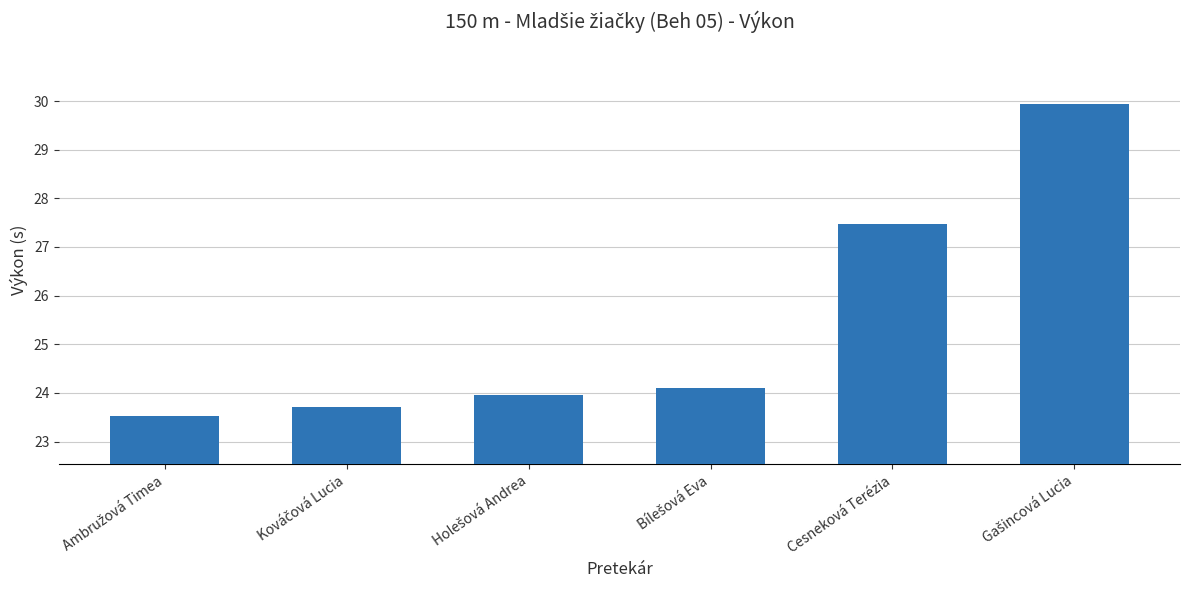

True or false: the data shows 43.2 at Cesneková Terézia.

False